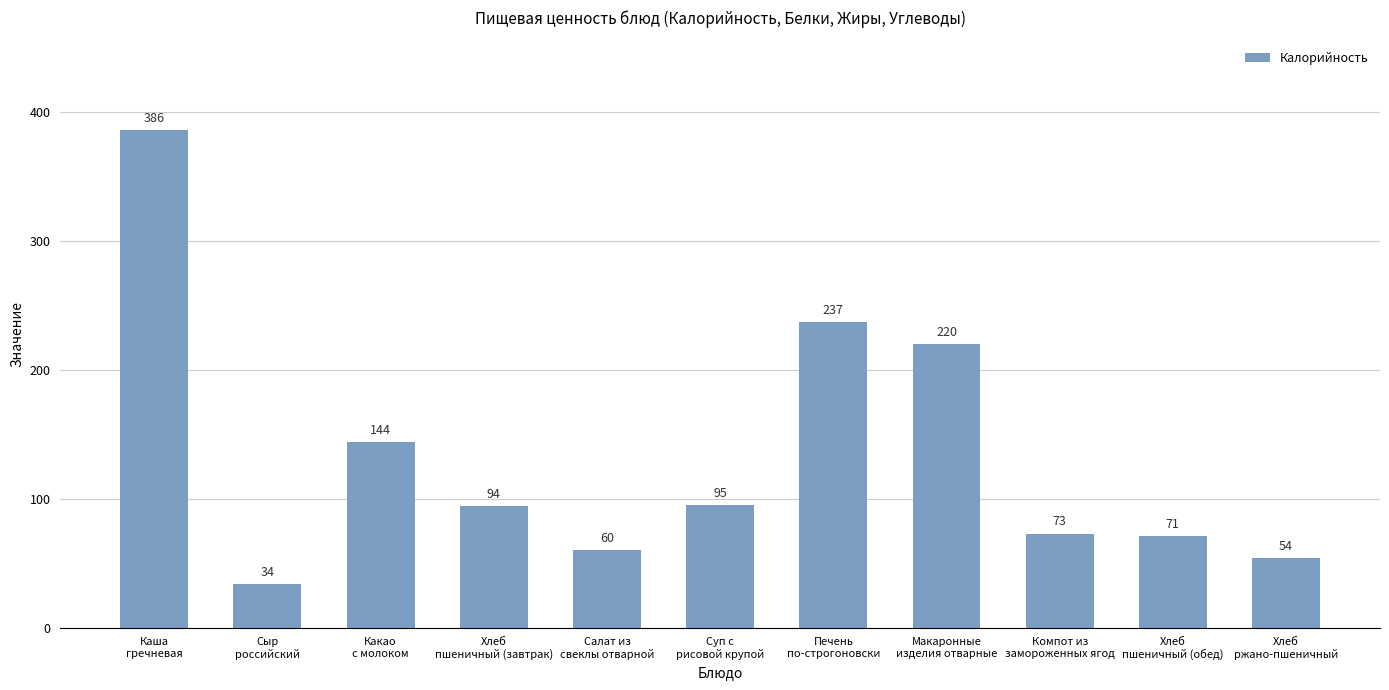

What is the greatest value displayed?

386